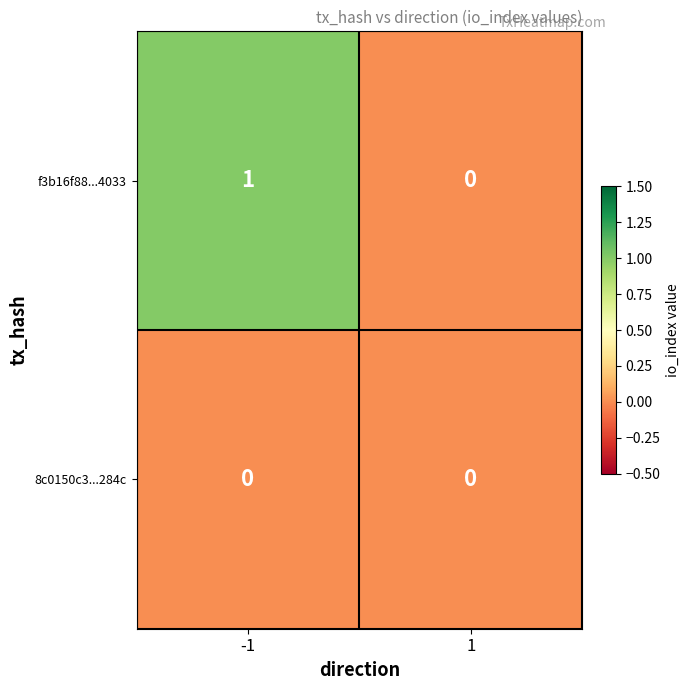

Which series has the largest total across all categories?

f3b16f88...4033